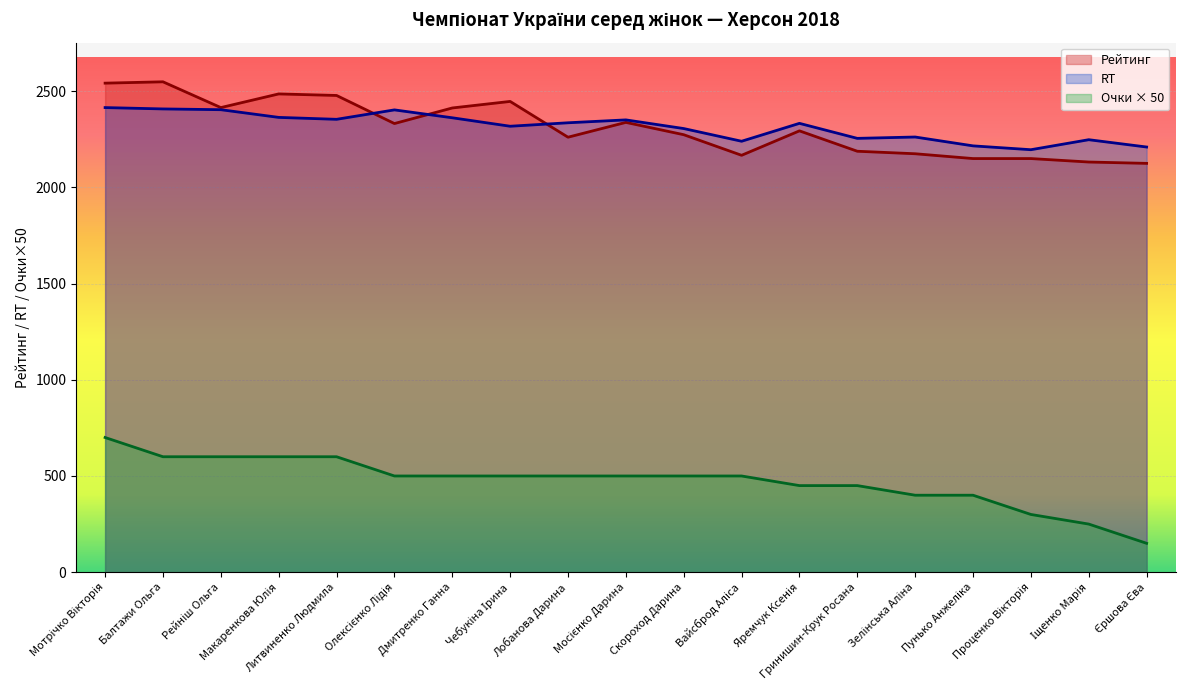

Where is Очки nearest to the value 425?

Яремчук Ксенія